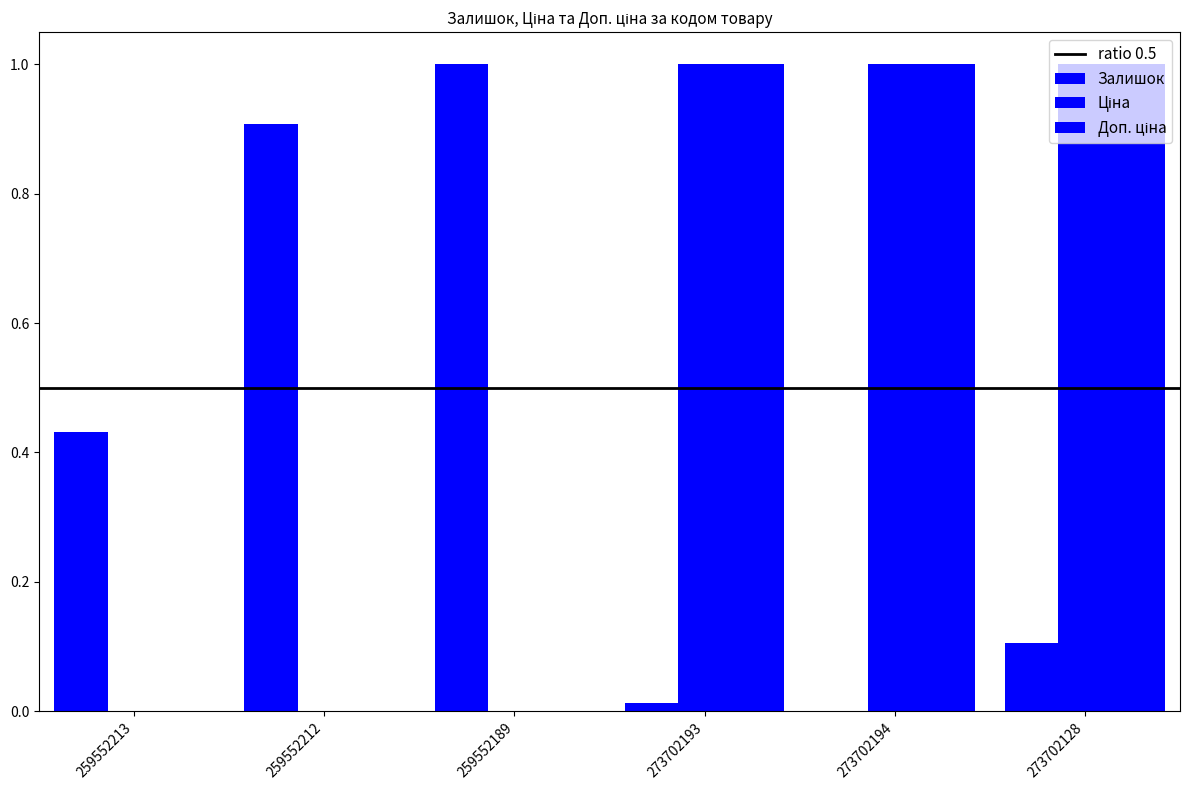

What position from the left is 259552213?

1